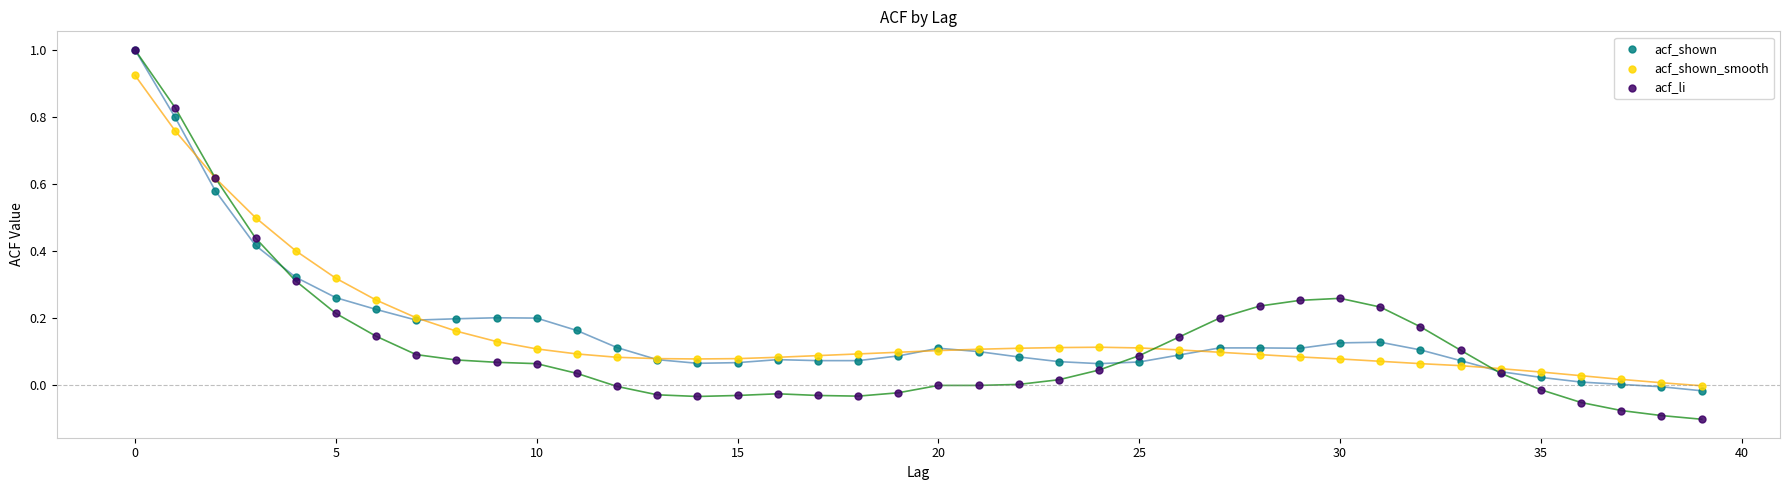

What are all the series names shown in the legend?

acf_shown, acf_shown_smooth, acf_li